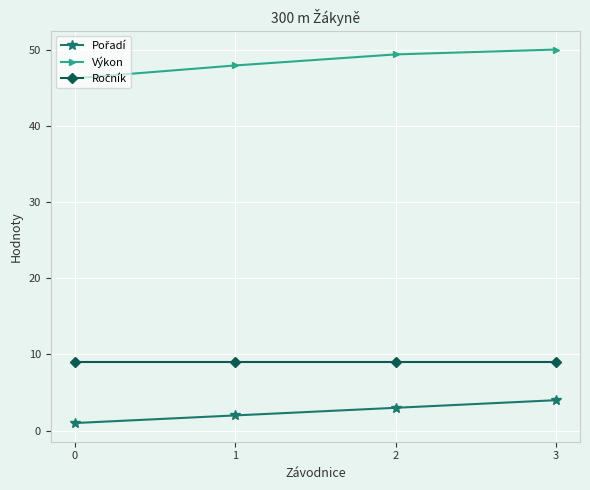

What is the average value of the Výkon series?

48.4